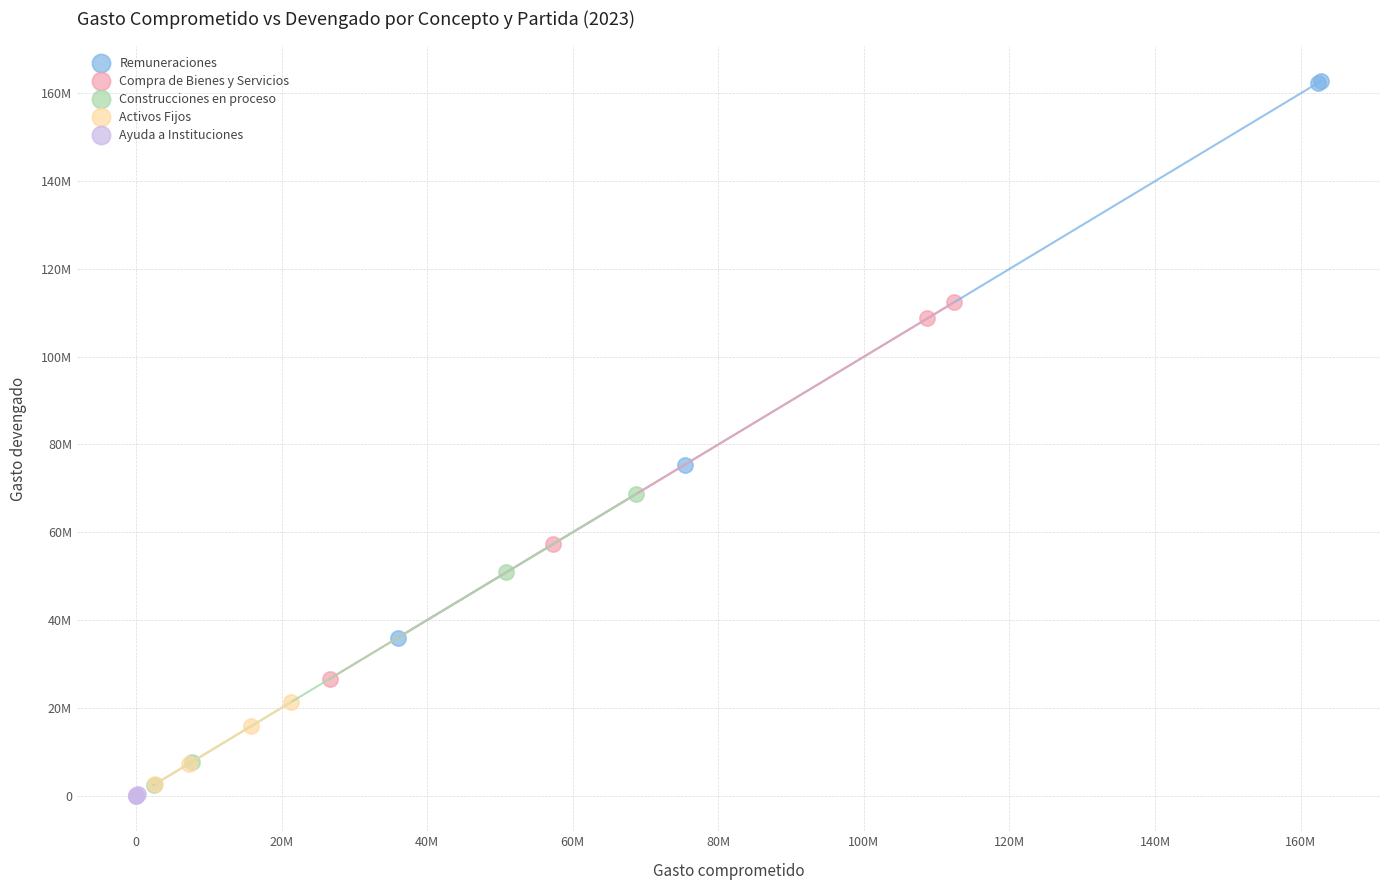

Which series has the largest Y range (max minus min)?

Remuneraciones